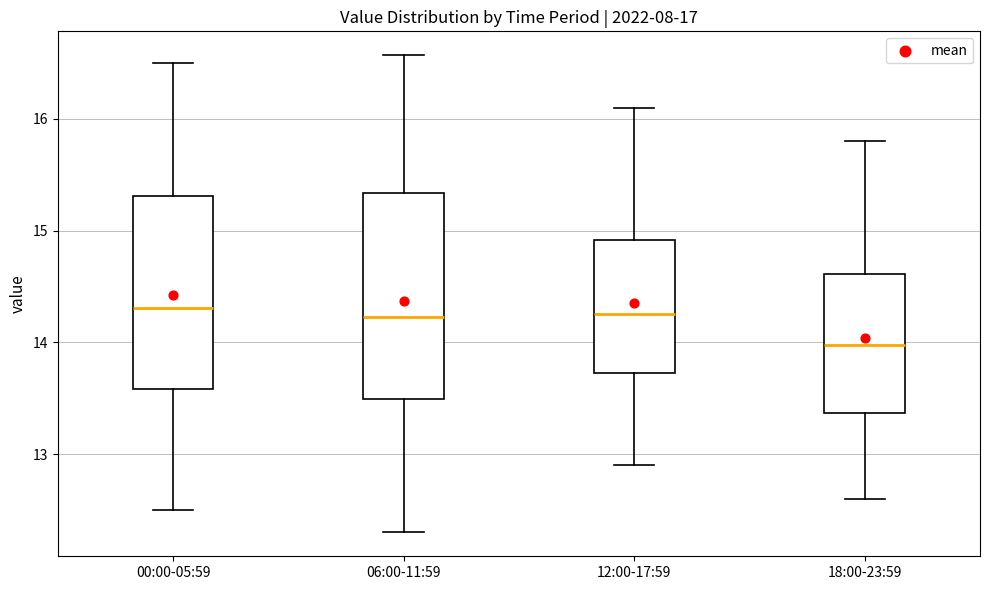

Where does the upper whisker of the box for 00:00-05:59 end on the y-axis? The values are not printed on the chart, so give them approximately, as read against the axis.

16.5